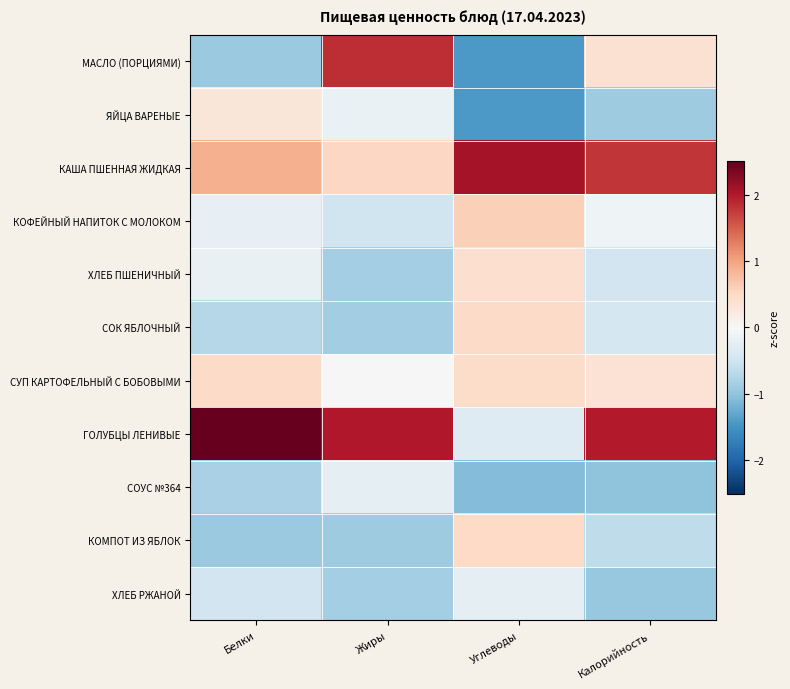

Between Жиры and Калорийность, which is larger?

Жиры